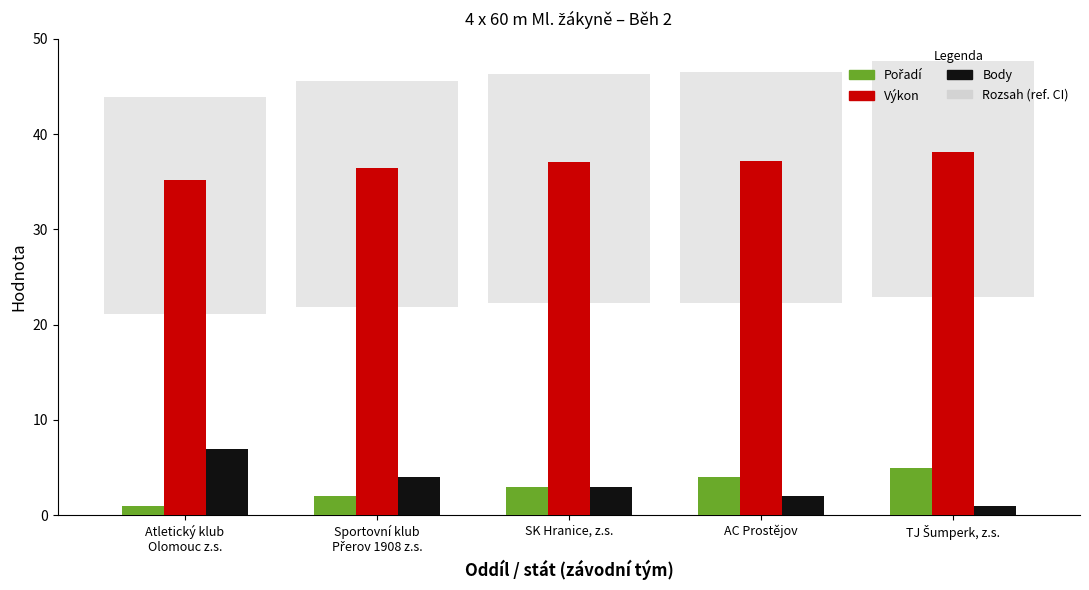

The value of Výkon at Atletický klub
Olomouc z.s. is 35.2. True or false?

True